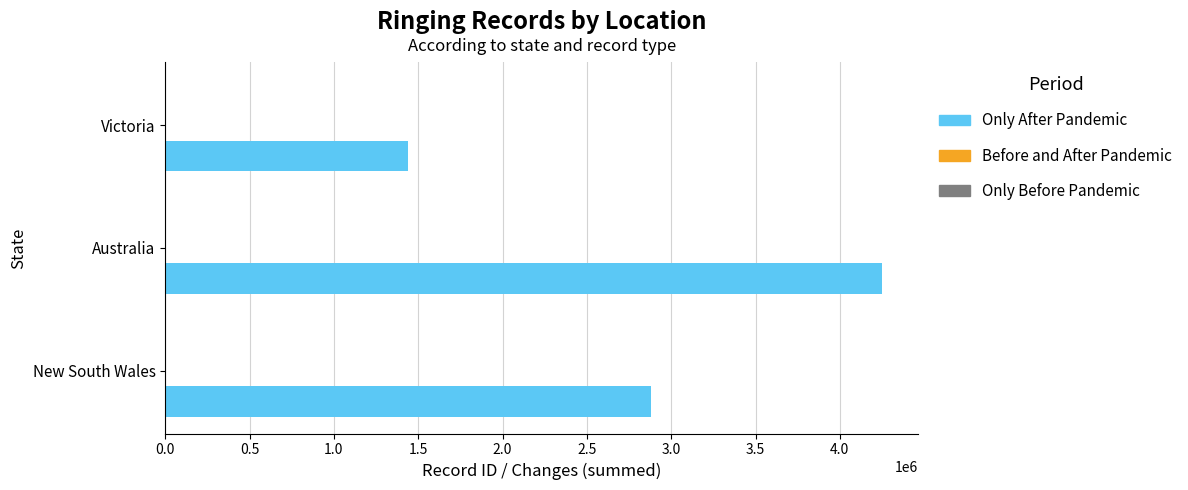

Is it true that Only After Pandemic equals 4251818 at Australia?

True